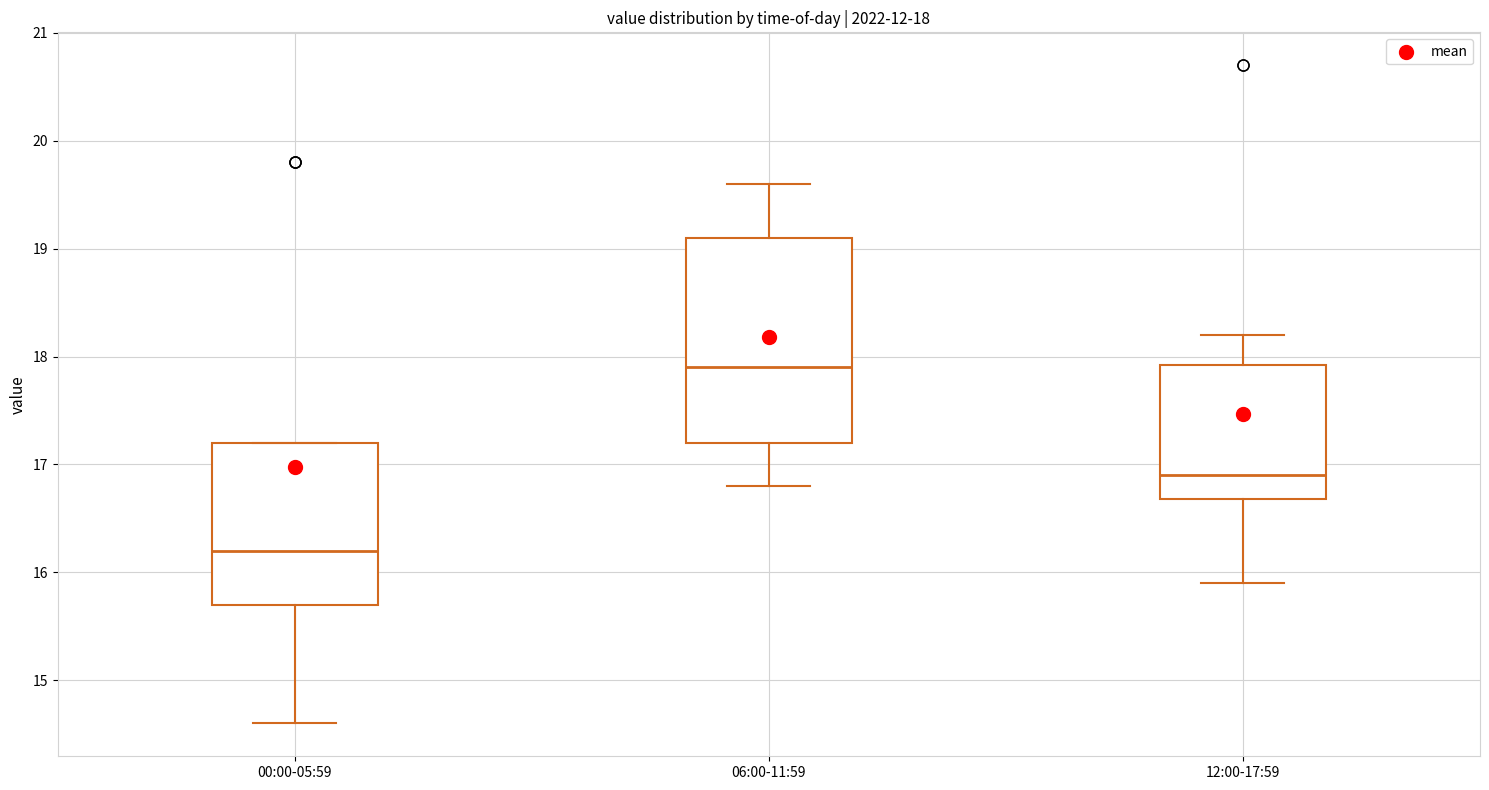

Which box has the lowest median line?

00:00-05:59